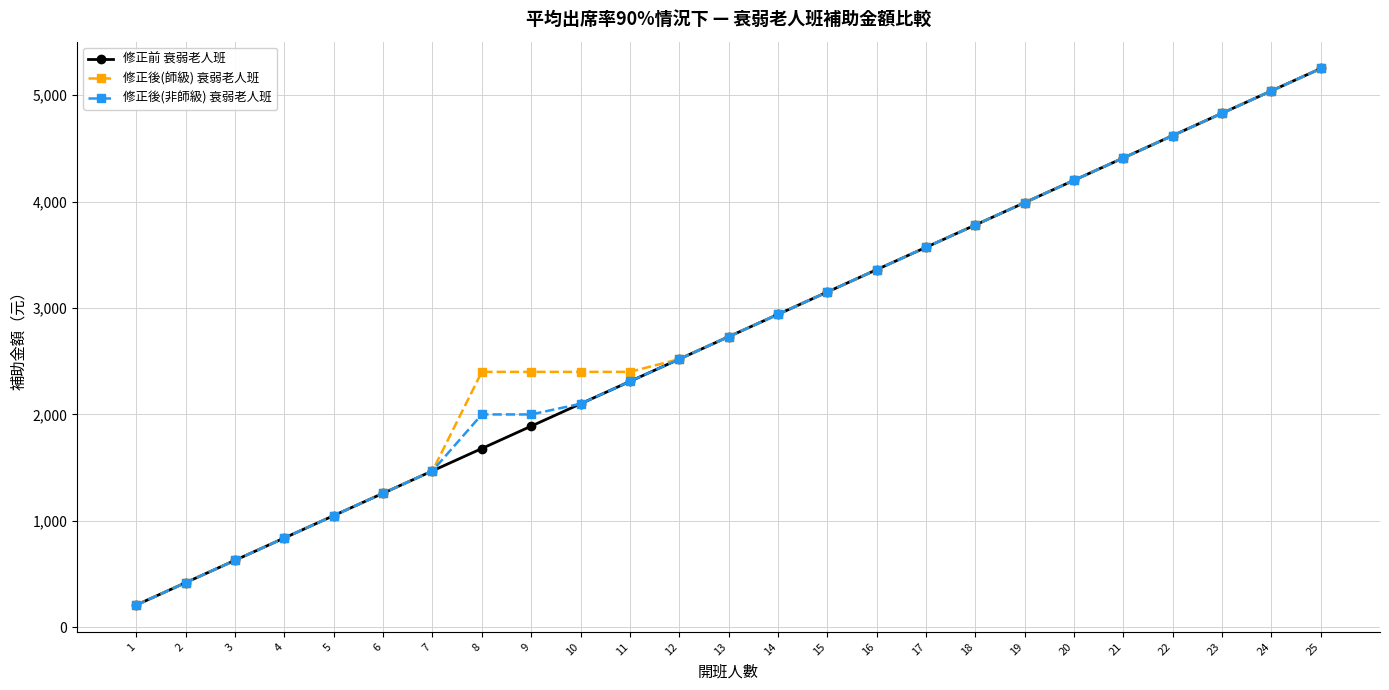

At which label does 修正後(非師級) 衰弱老人班 reach its minimum?

1